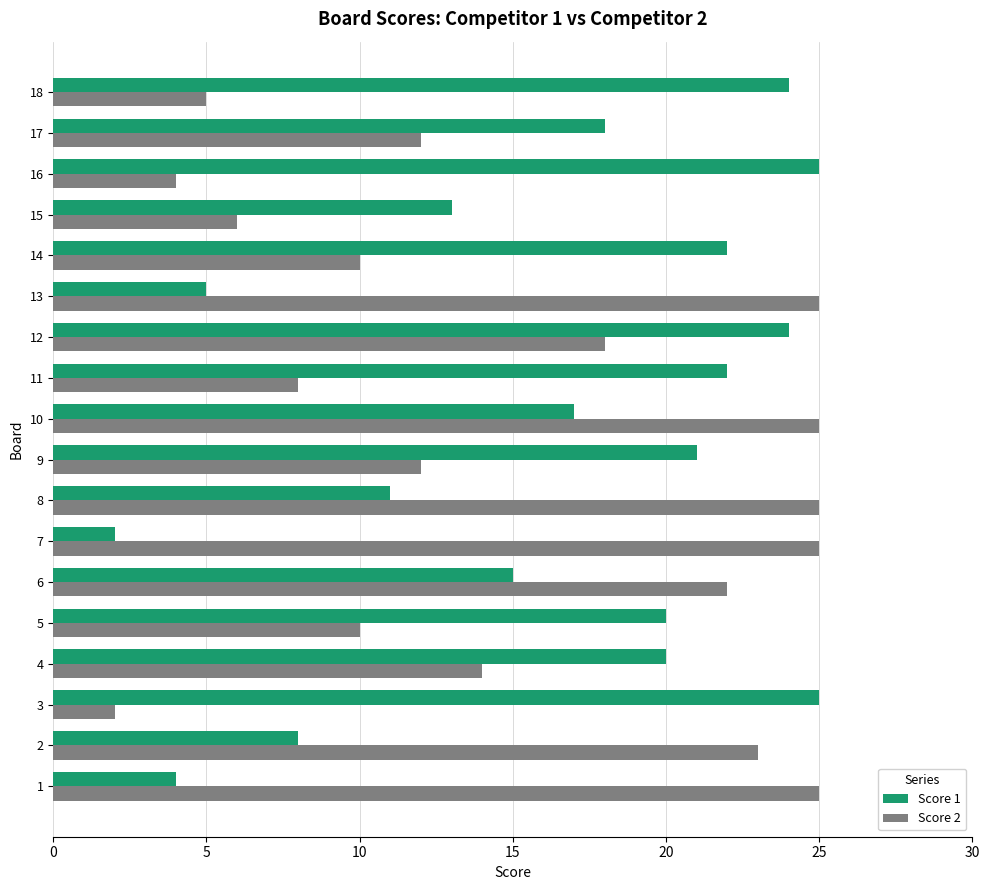

True or false: Score 2 has a value of 25 at 1.

True